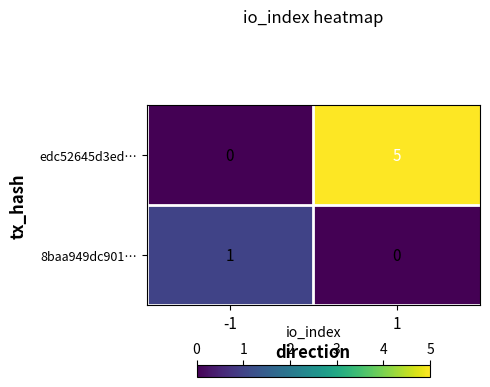

What is the difference between the highest and lowest values at -1?

1